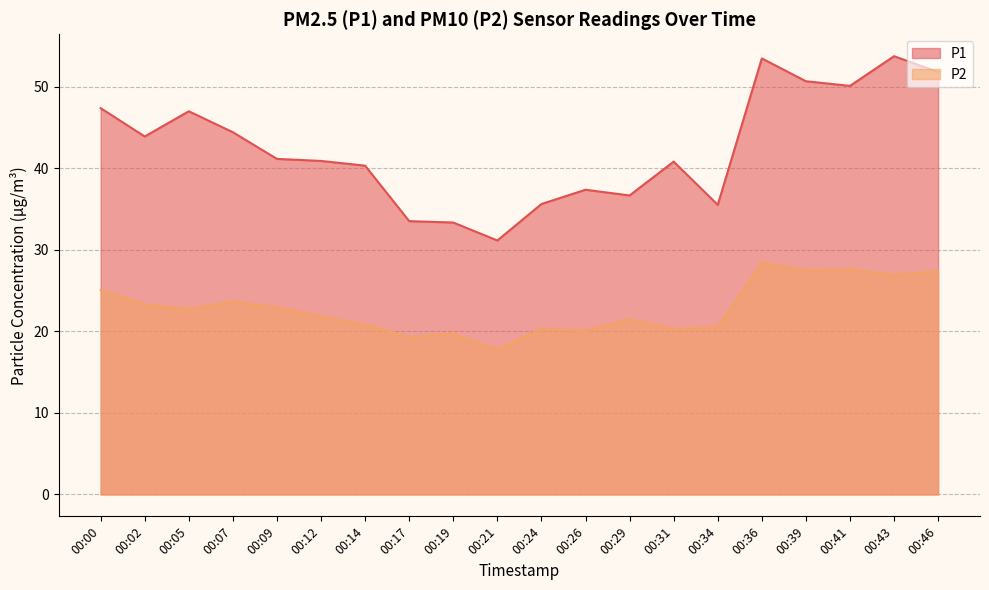

True or false: P2 and P1 cross at least once.

False